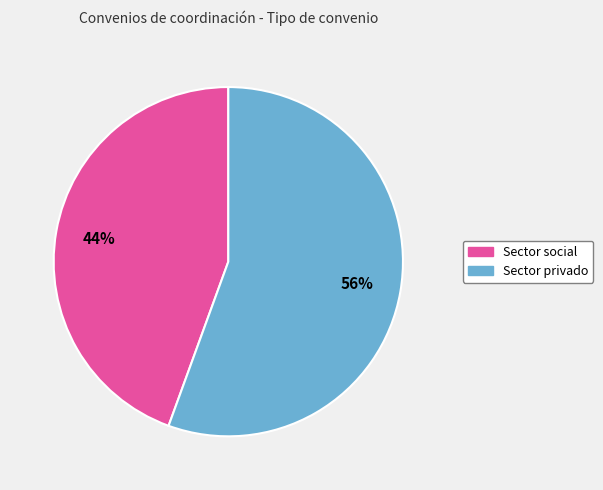

Is there any slice that represents more than half of the pie?

Yes